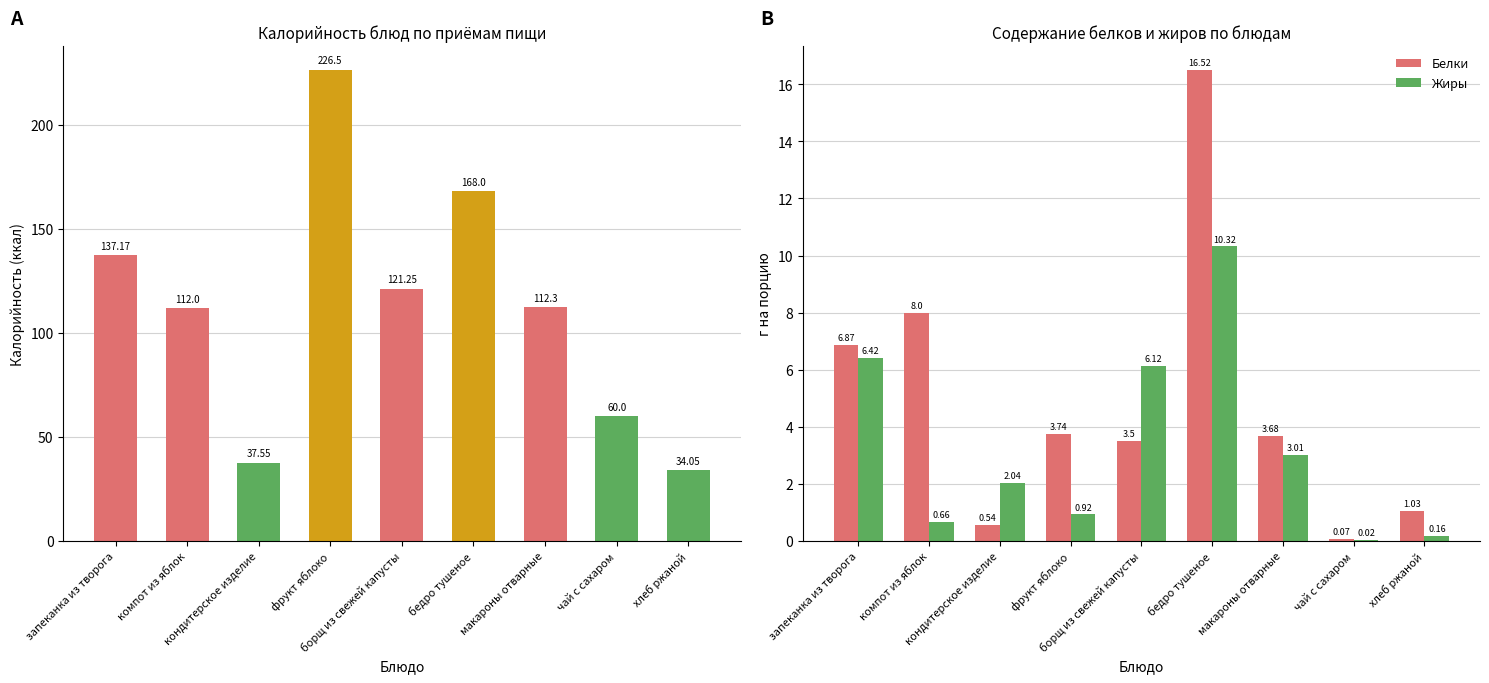

Reading right to left, extract all data points from this chart.

Калорийность: 34.0	60.0	112.3	168.0	121.2	226.5	37.5	112.0	137.2
Белки: 1.0	0.1	3.7	16.5	3.5	3.7	0.5	8.0	6.9
Жиры: 0.2	0.0	3.0	10.3	6.1	0.9	2.0	0.7	6.4